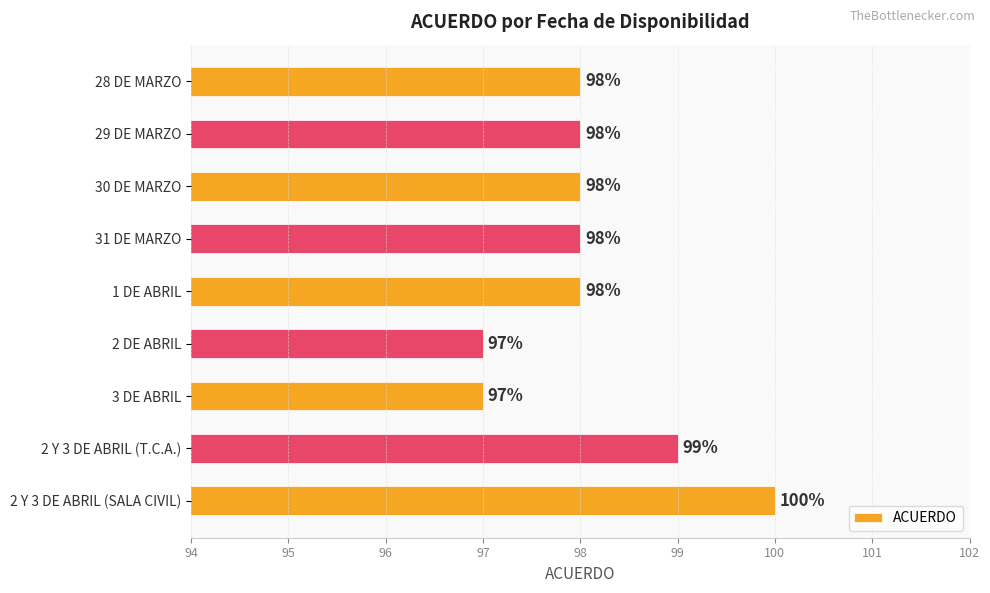

What value does the data have at 31 DE MARZO?

98